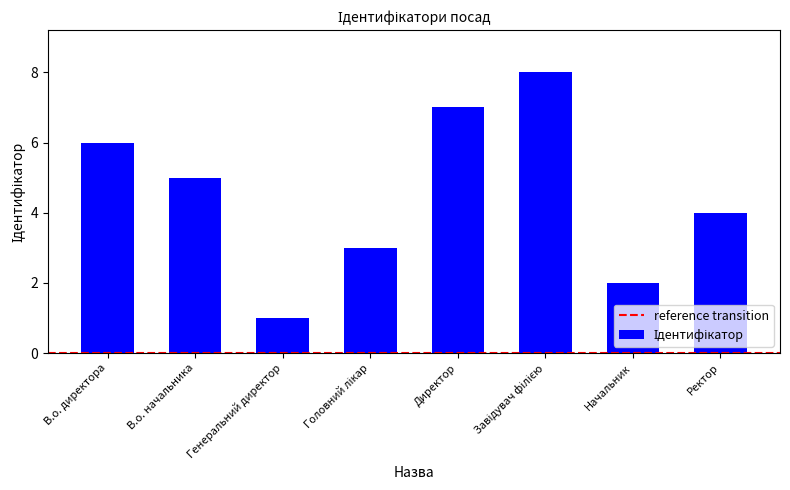

Where does the data first go above 5?

В.о. директора